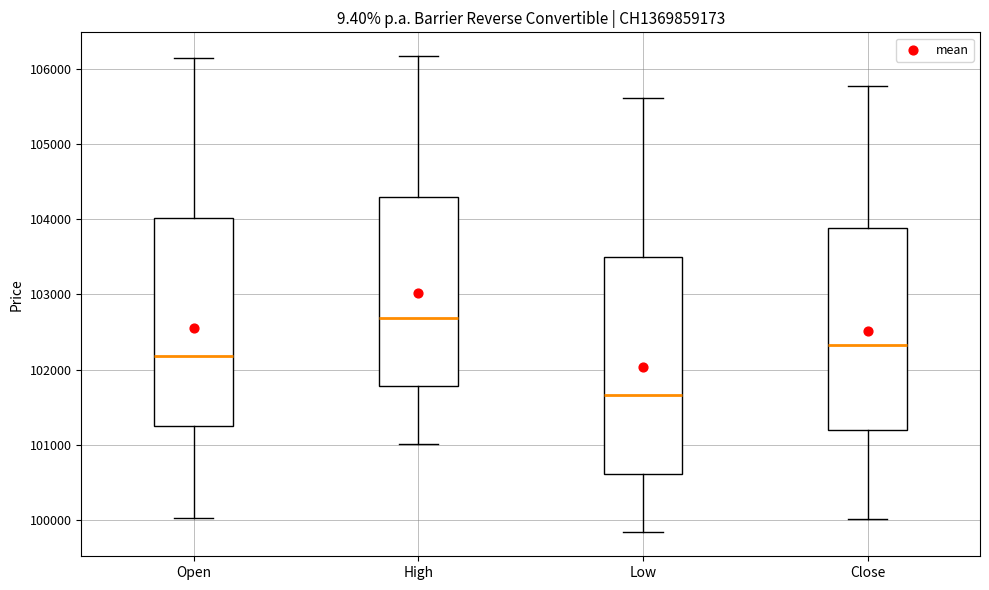

Where does the upper whisker of the box for Open end on the y-axis? The values are not printed on the chart, so give them approximately, as read against the axis.

106100